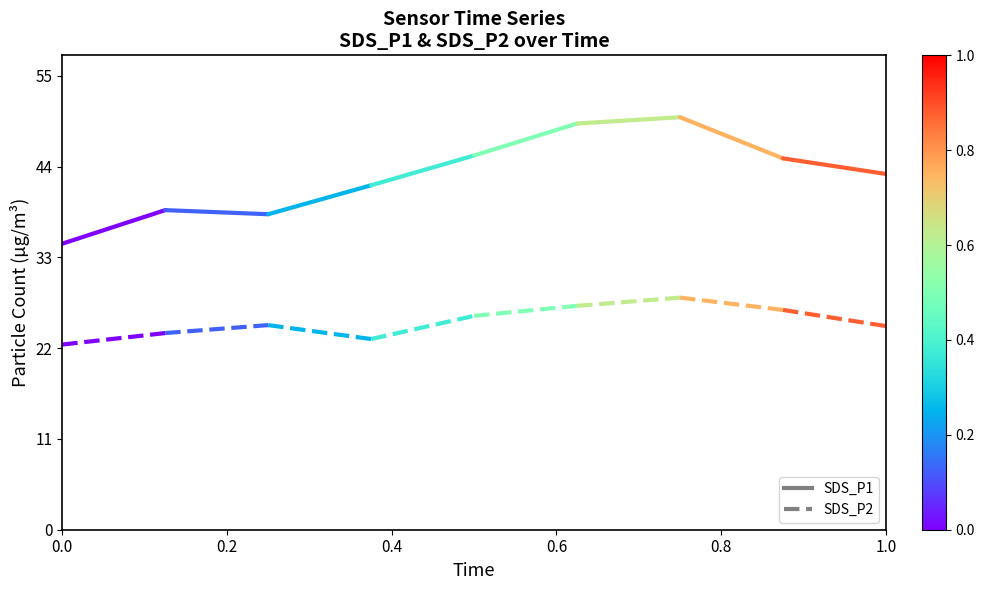

Is the value of SDS_P2 at 0.2 greater than the value of SDS_P1 at 0.2?

No